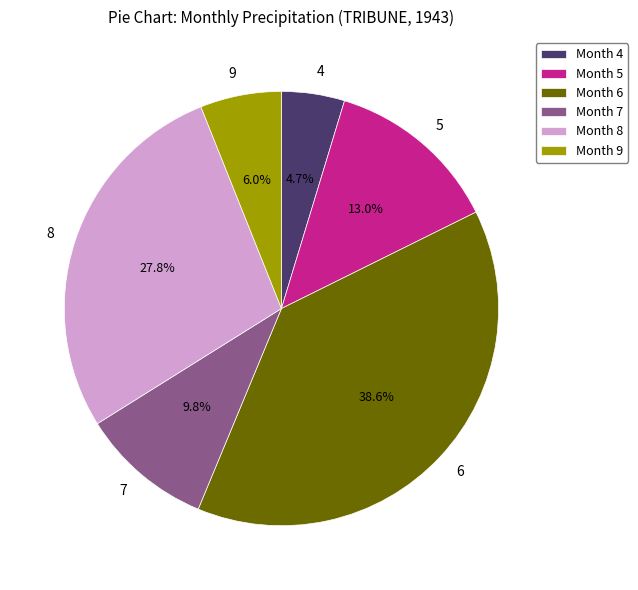

What percentage is the 6 slice, to the nearest percent?

39%